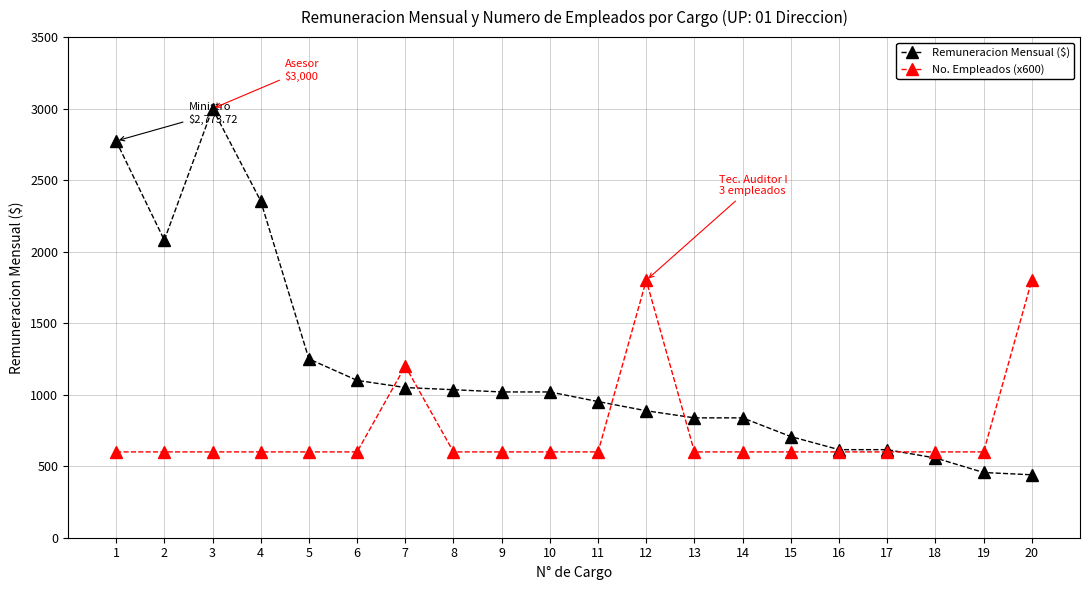

Where is the first local minimum for Remuneracion Mensual ($)?

2